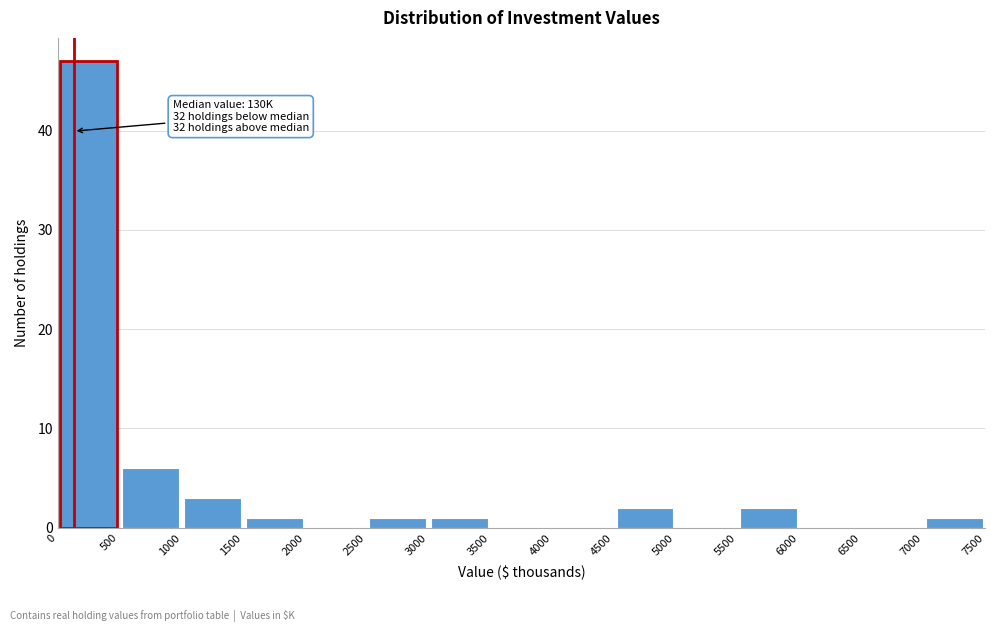

Which range on the x-axis has the tallest bar?

0 to 500